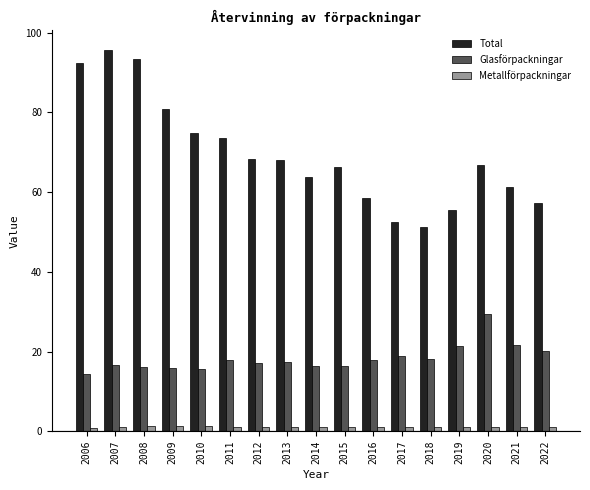

Rank the series by their average value, from highest to lowest.

Total, Glasförpackningar, Metallförpackningar